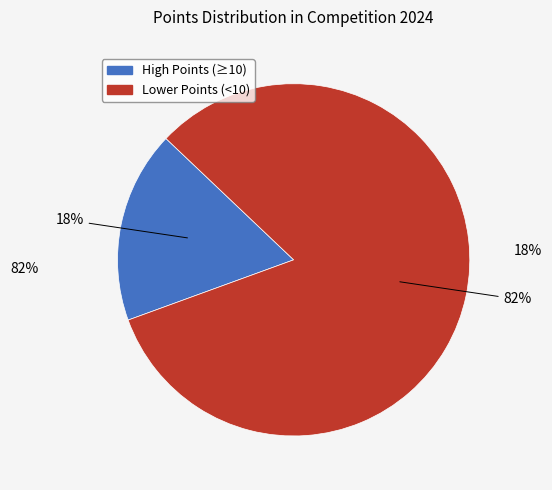

Is it true that 9 Points is 18% of the pie?

False